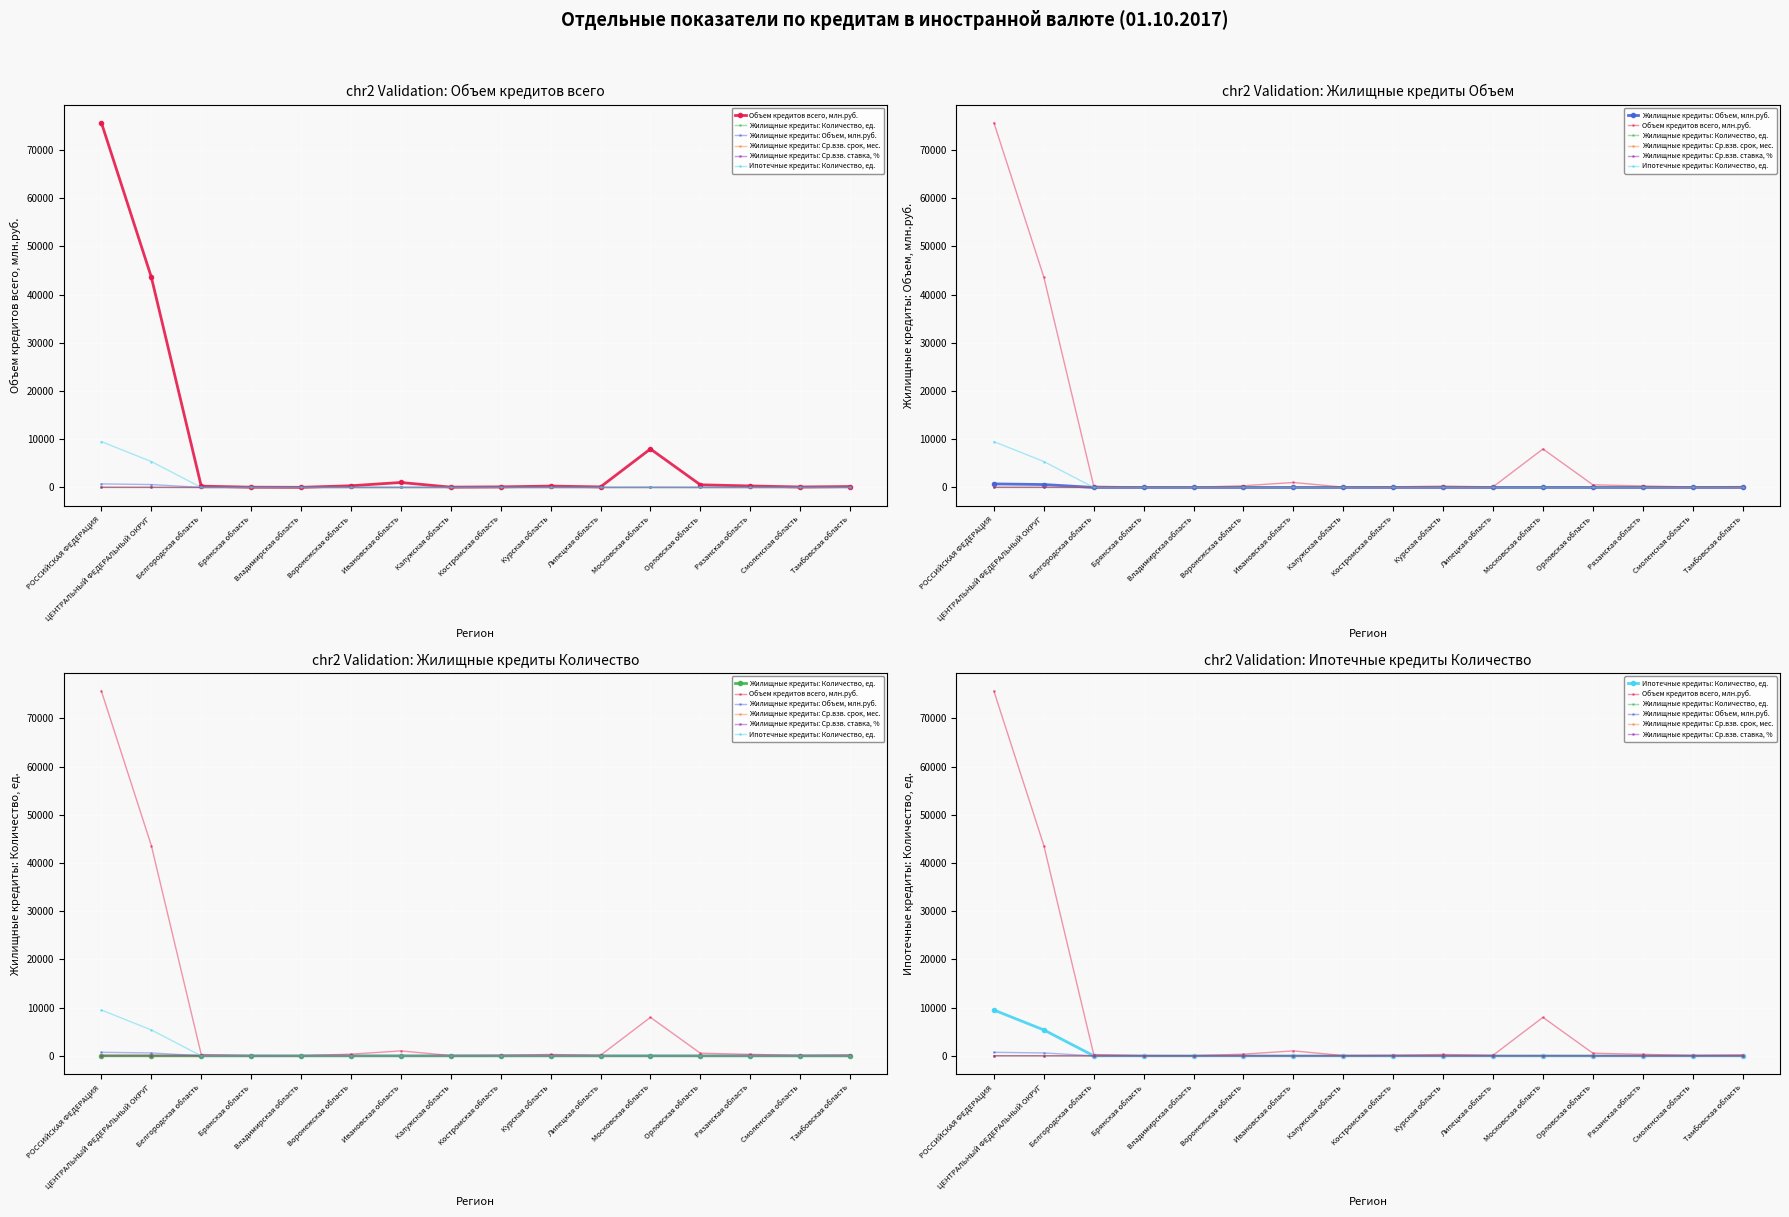

At which category is the sum across all series the highest?

РОССИЙСКАЯ ФЕДЕРАЦИЯ